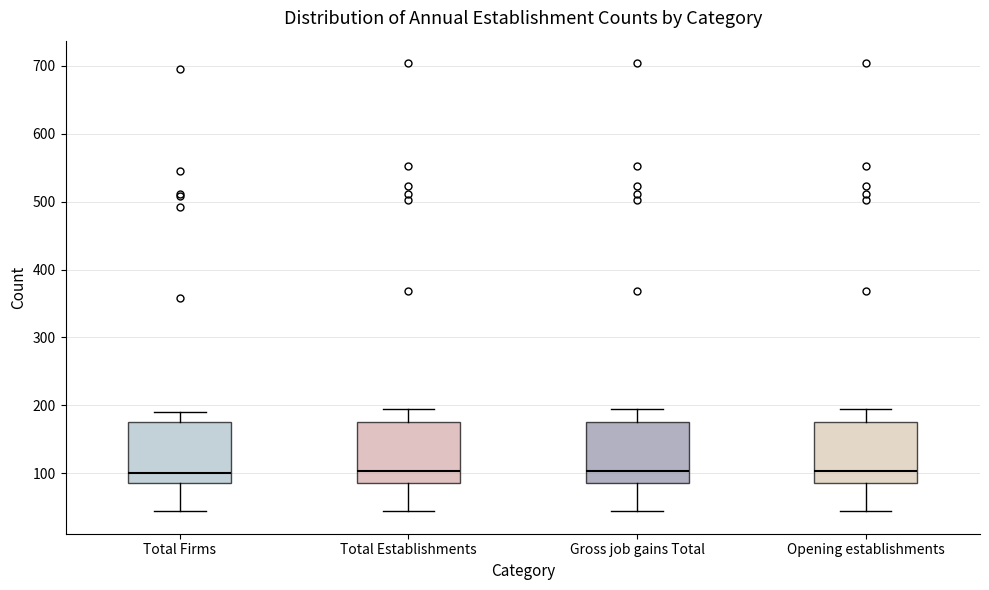

Reading left to right, read every box against the y-axis: the position of its median line, the range the box covers, and the ends of its whiskers. The values are not printed on the chart, so give them approximately, as read against the axis.

Total Firms: median 100, box 90 to 180, whiskers 40 to 190
Total Establishments: median 100, box 90 to 180, whiskers 50 to 200
Gross job gains Total: median 100, box 90 to 180, whiskers 50 to 200
Opening establishments: median 100, box 90 to 180, whiskers 50 to 200